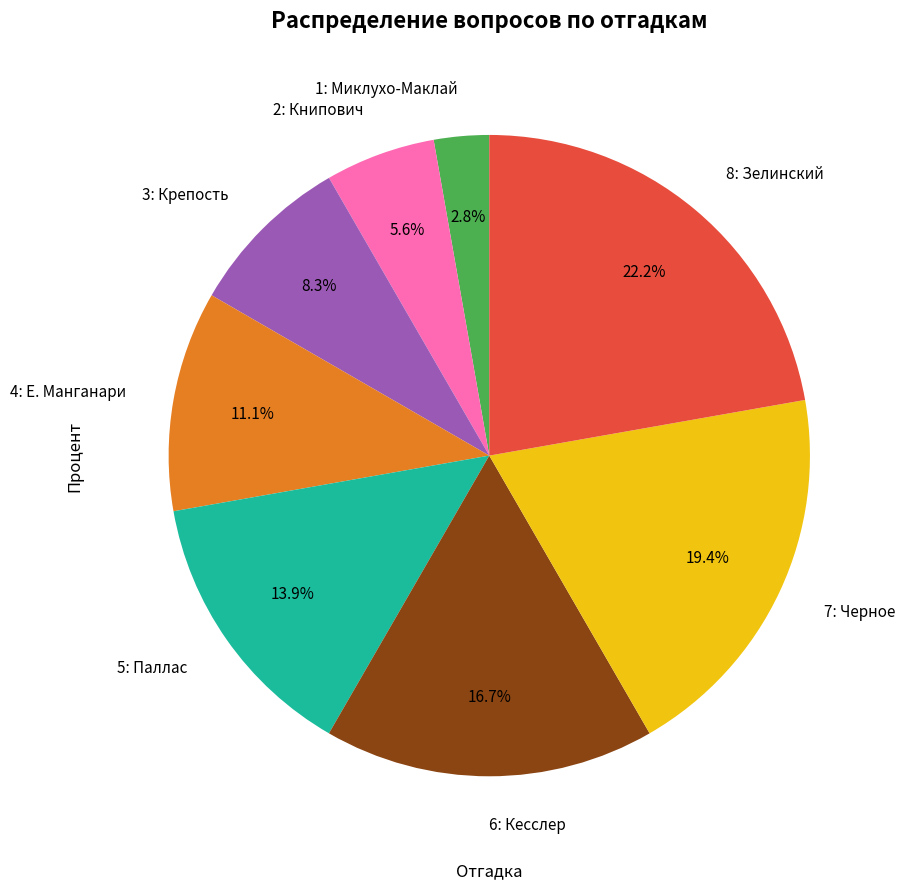

To the nearest percent, what is the difference between the largest and smallest slice percentages?

19%